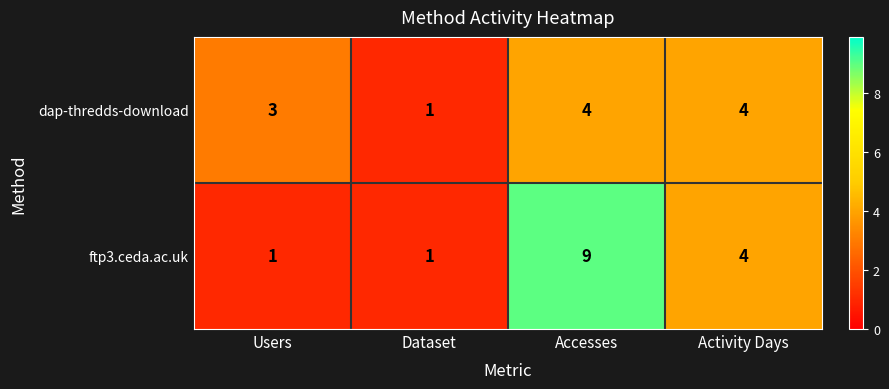

What is the approximate value of dap-thredds-download at Activity Days?

4